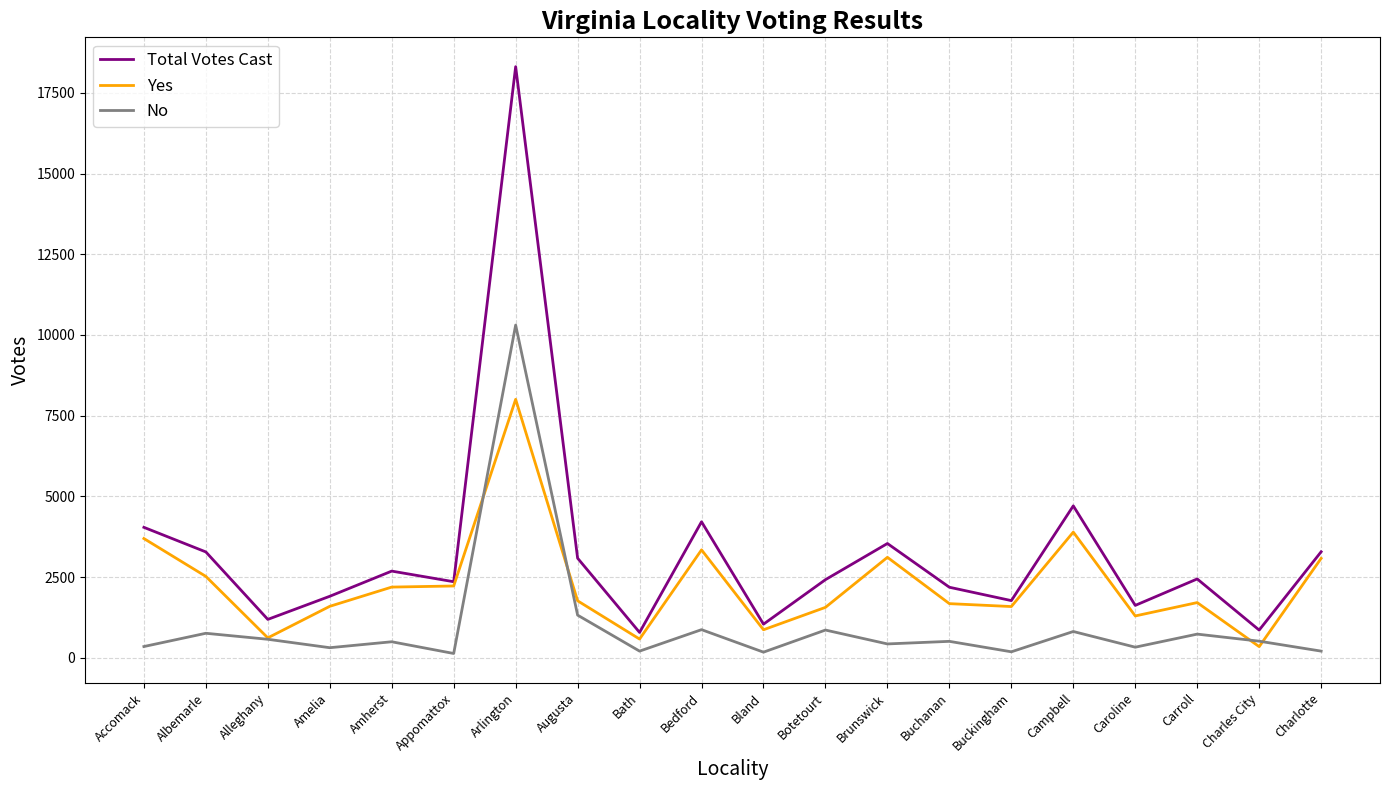

What is the difference between the highest and lowest values at Augusta?

1764